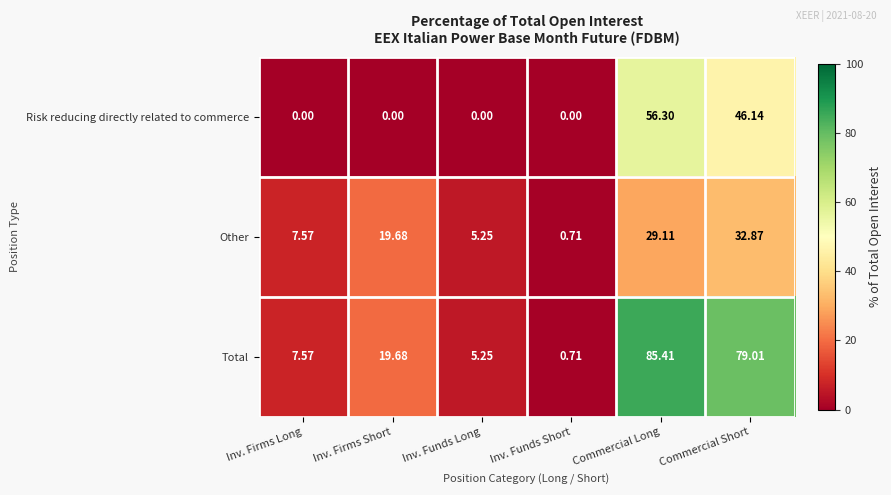

Between Inv. Firms Long and Commercial Short, which series saw the biggest shift?

Total